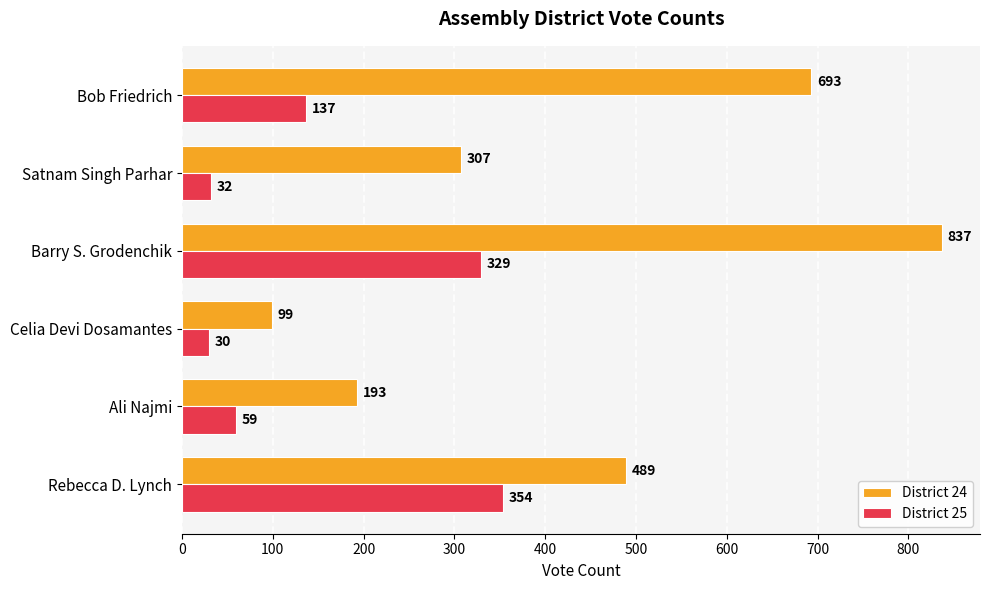

At which category does the chart reach its minimum across all series?

Celia Devi Dosamantes